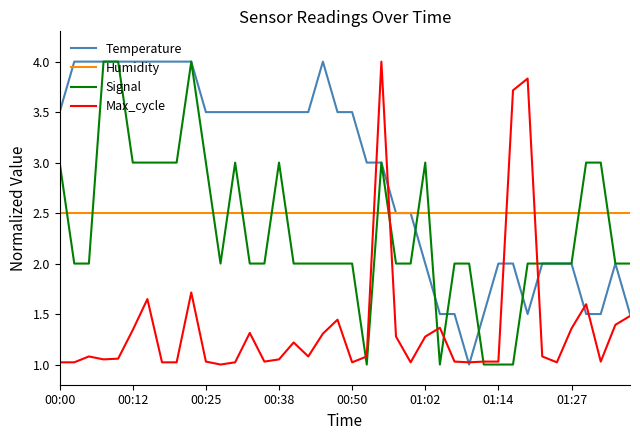

How many intersections are there between Humidity and Max_cycle?

4